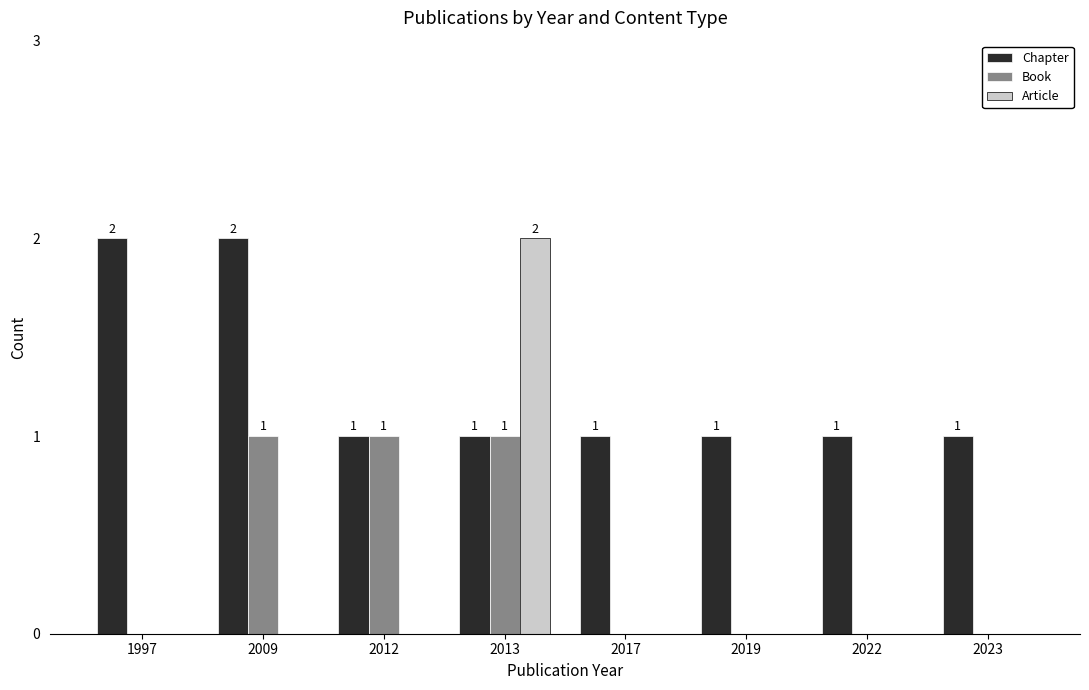

How many categories are shown in the chart?

8